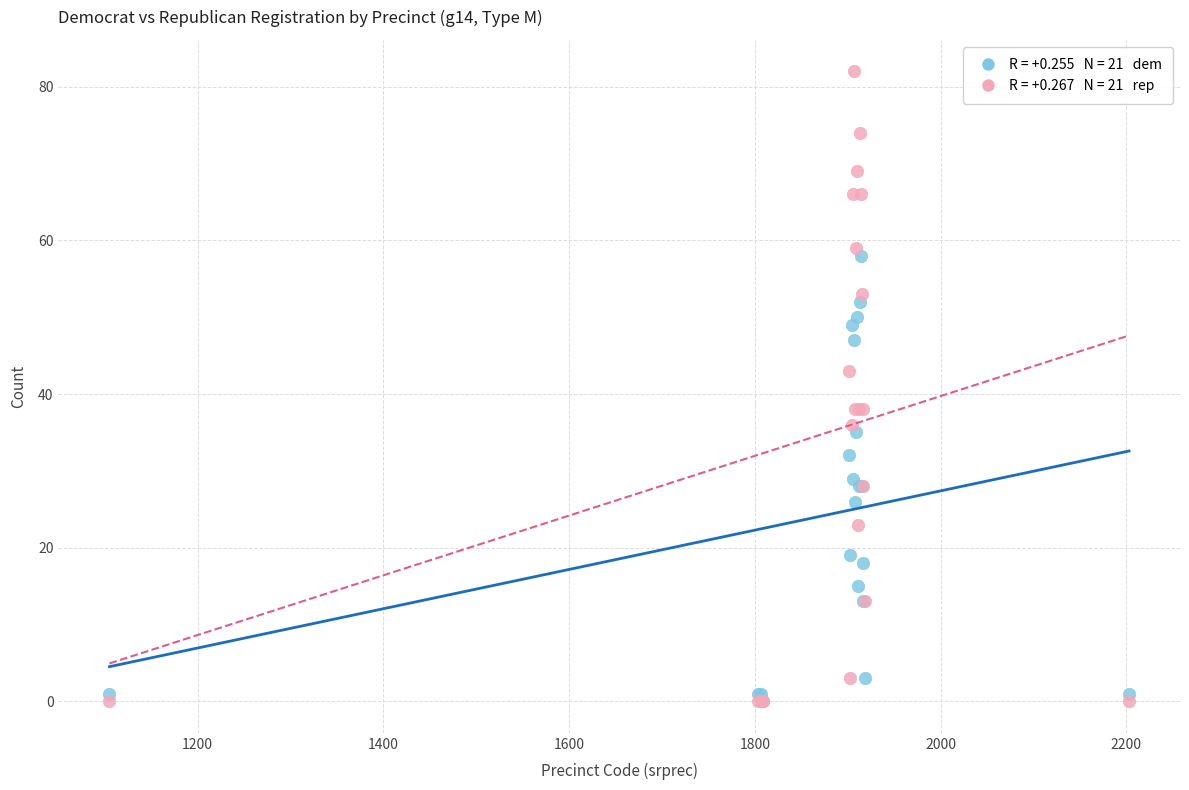

Across all series, what Y value is closest to 41?

43